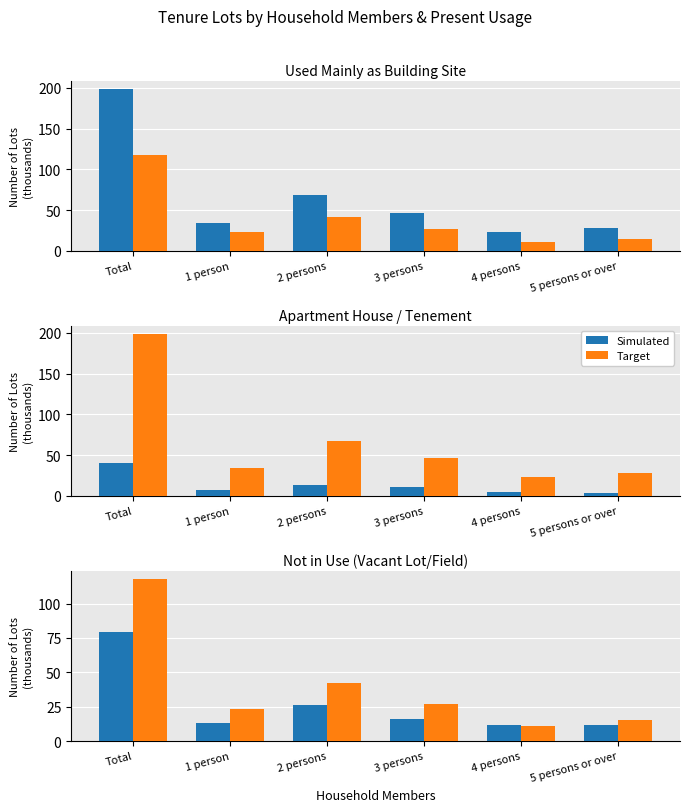

What is the label of the 6th bar from the right?

Total